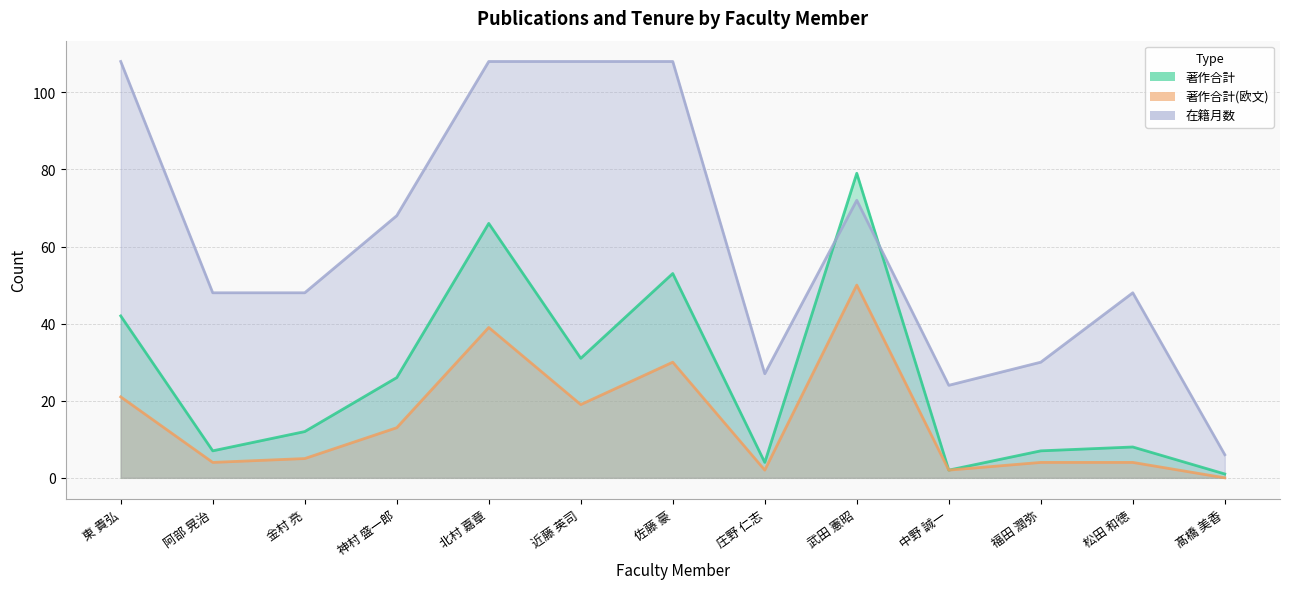

How many lines are shown in the chart?

3